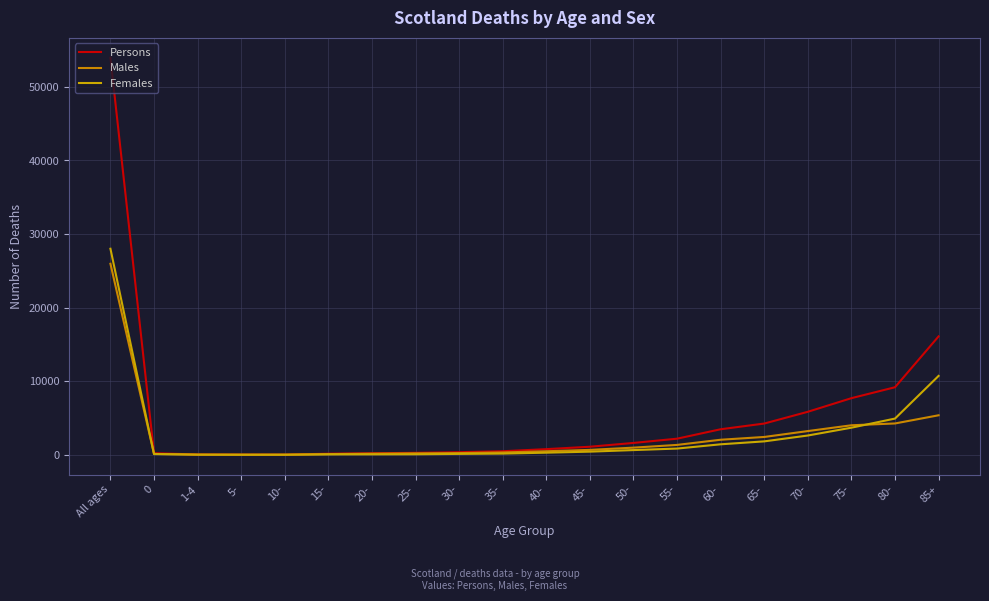

What is the minimum value shown in the chart?

6